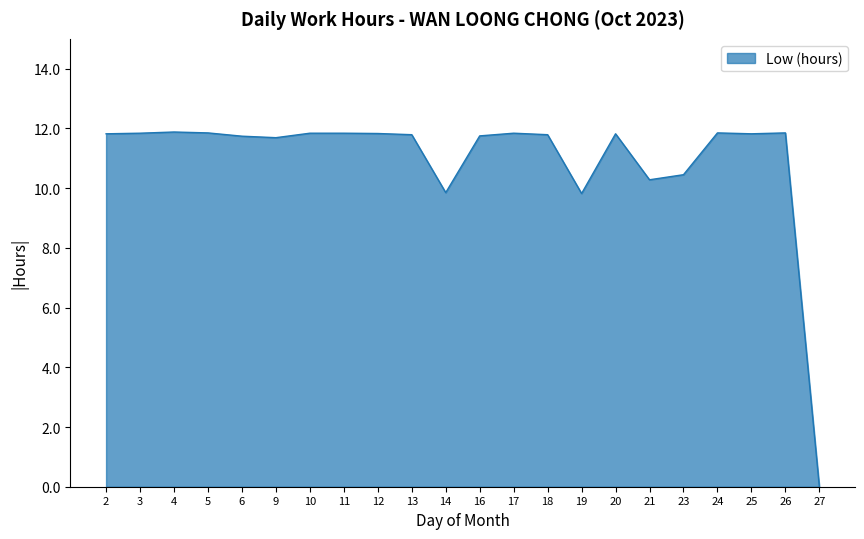

What is the difference between the values at 3 and 27?

11.8